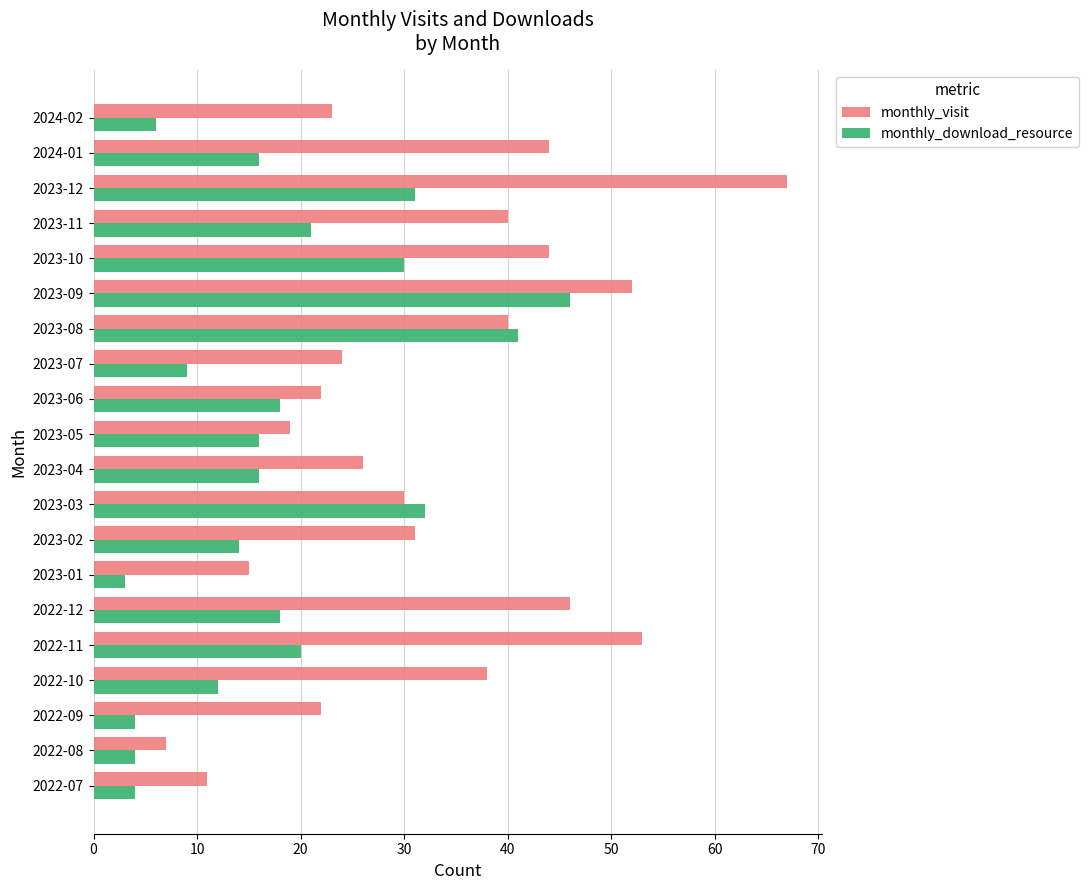

What are all the series names shown in the legend?

monthly_visit, monthly_download_resource